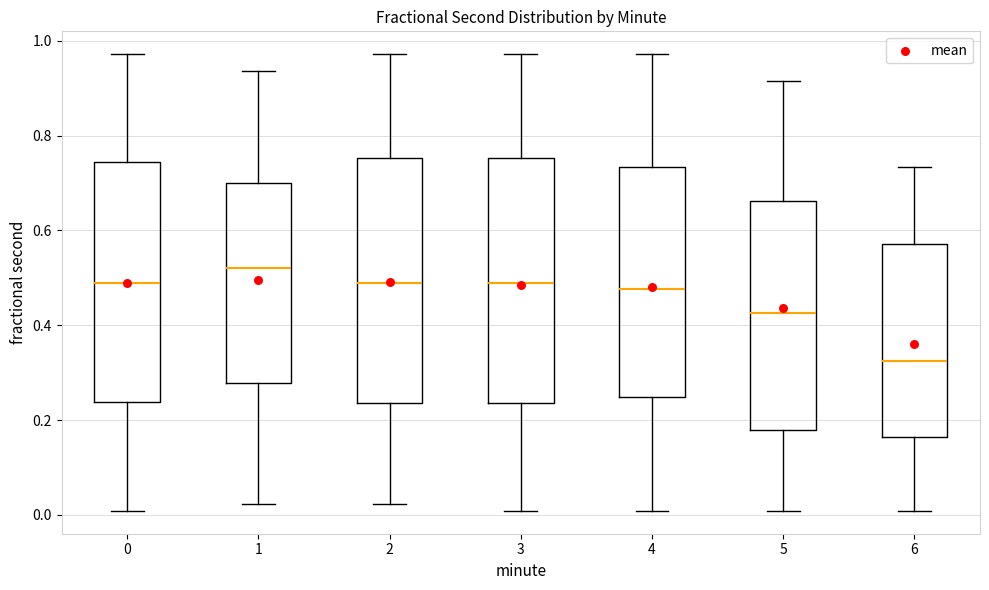

Reading left to right, transcribe this box plot: for each box, give where its median line is, the range the box spans, and where its two whiskers end, as read against the y-axis. The values are not printed on the chart, so give them approximately, as read against the axis.

0: median 0.48, box 0.24 to 0.74, whiskers 0.00 to 0.98
1: median 0.52, box 0.28 to 0.70, whiskers 0.02 to 0.94
2: median 0.48, box 0.24 to 0.76, whiskers 0.02 to 0.98
3: median 0.48, box 0.24 to 0.76, whiskers 0.00 to 0.98
4: median 0.48, box 0.24 to 0.74, whiskers 0.00 to 0.98
5: median 0.42, box 0.18 to 0.66, whiskers 0.00 to 0.92
6: median 0.32, box 0.16 to 0.58, whiskers 0.00 to 0.74